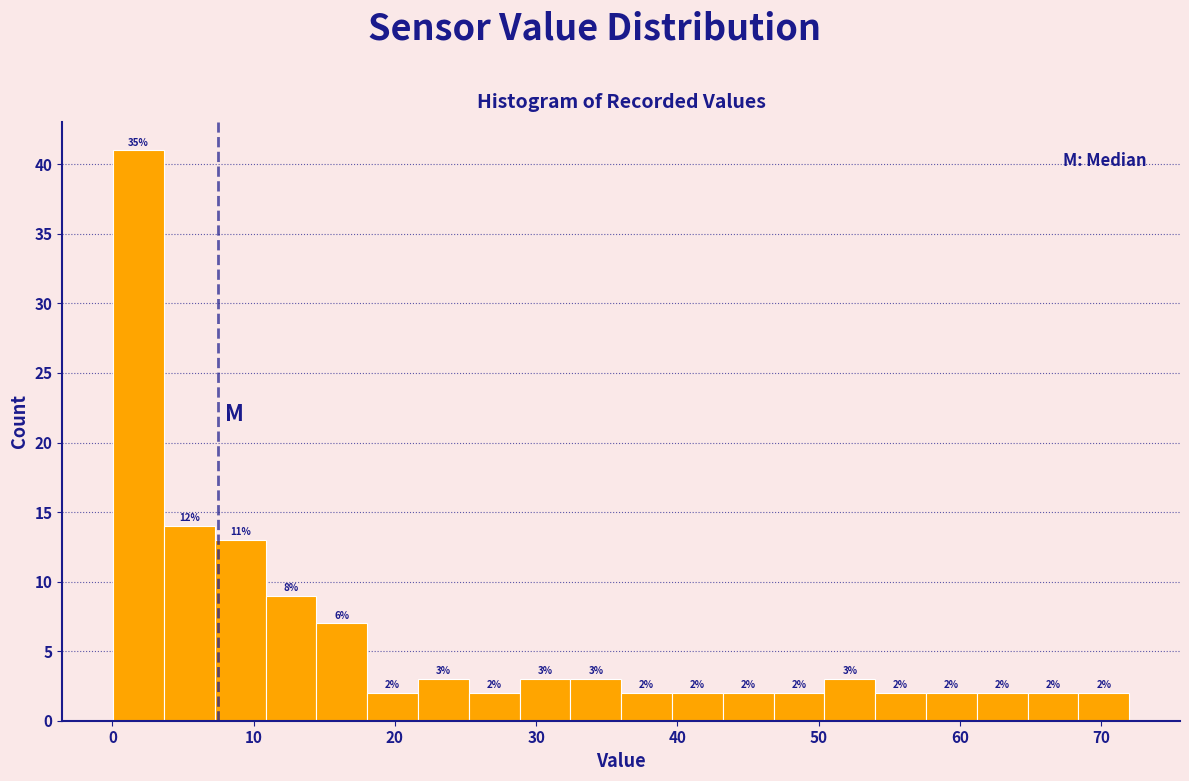

Read against the x-axis, roughly where is the centre of the tallest bar?

2